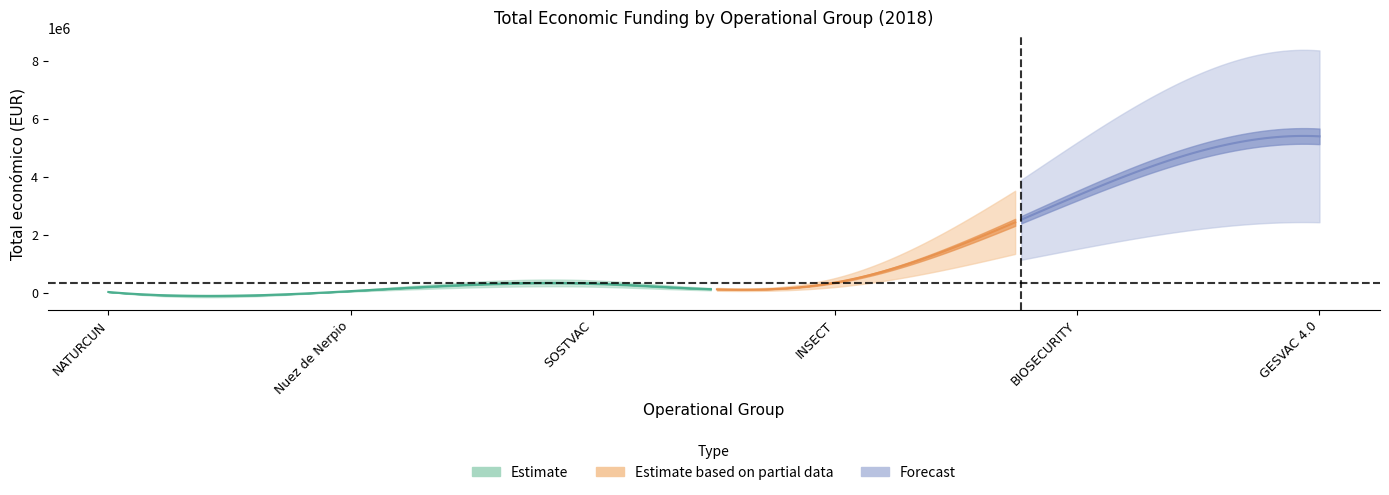

Approximately how many times larger is the value at Nuez de Nerpio compared to NATURCUN?

2.5